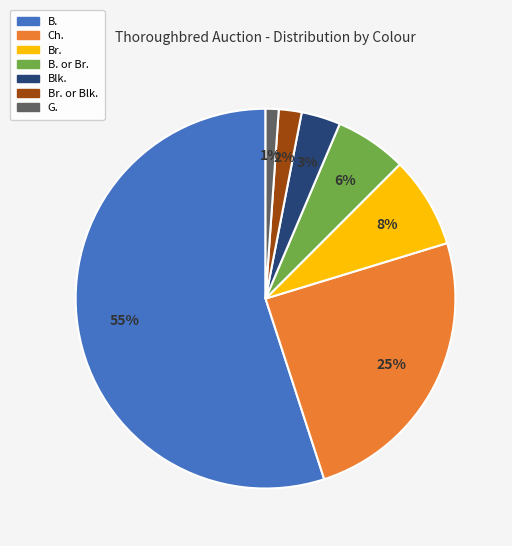

To the nearest percent, what is the difference between the largest and smallest slice percentages?

54%